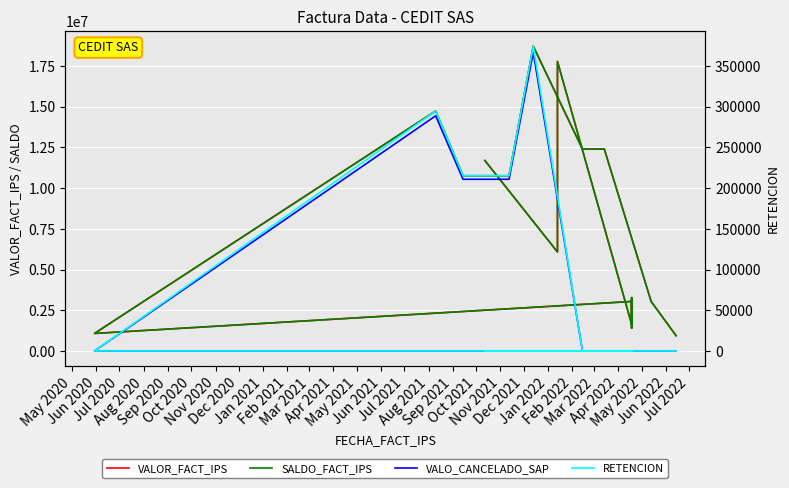

Which series has the largest range (max minus min)?

VALO_CANCELADO_SAP